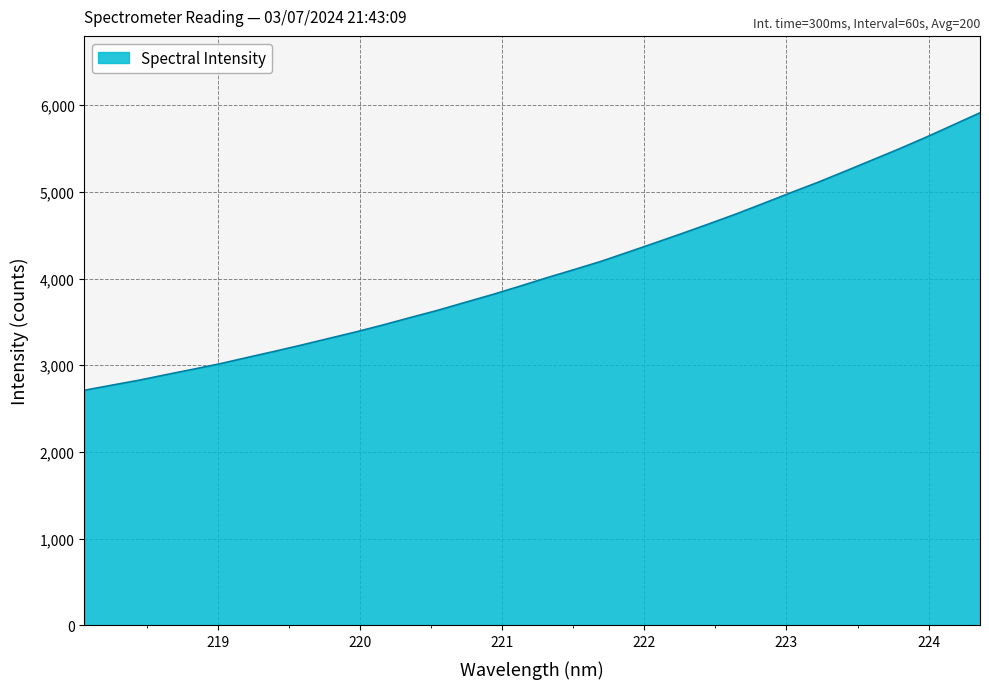

Count the number of values greater than 4006.

17